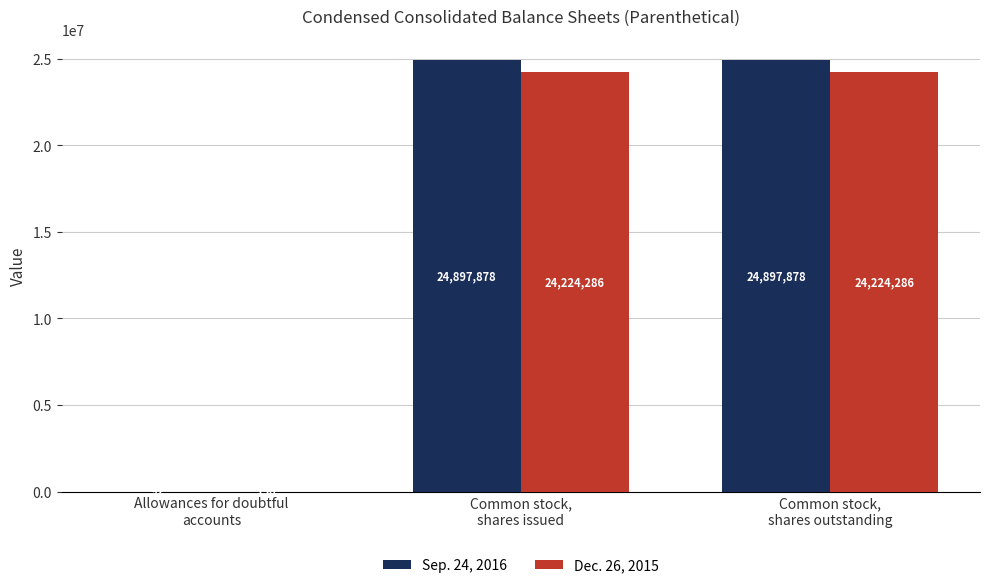

What is the sum of the Dec. 26, 2015 values at Allowances for doubtful
accounts and Common stock,
shares outstanding?

24224436